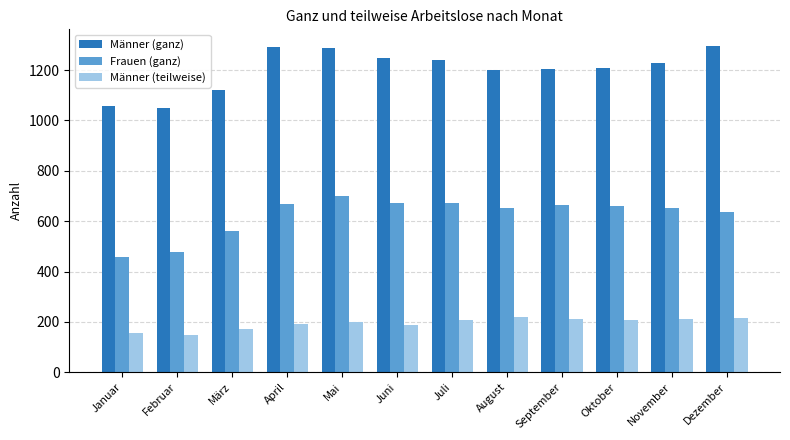

Rank the series at Mai from lowest to highest value.

Männer (teilweise), Frauen (ganz), Männer (ganz)